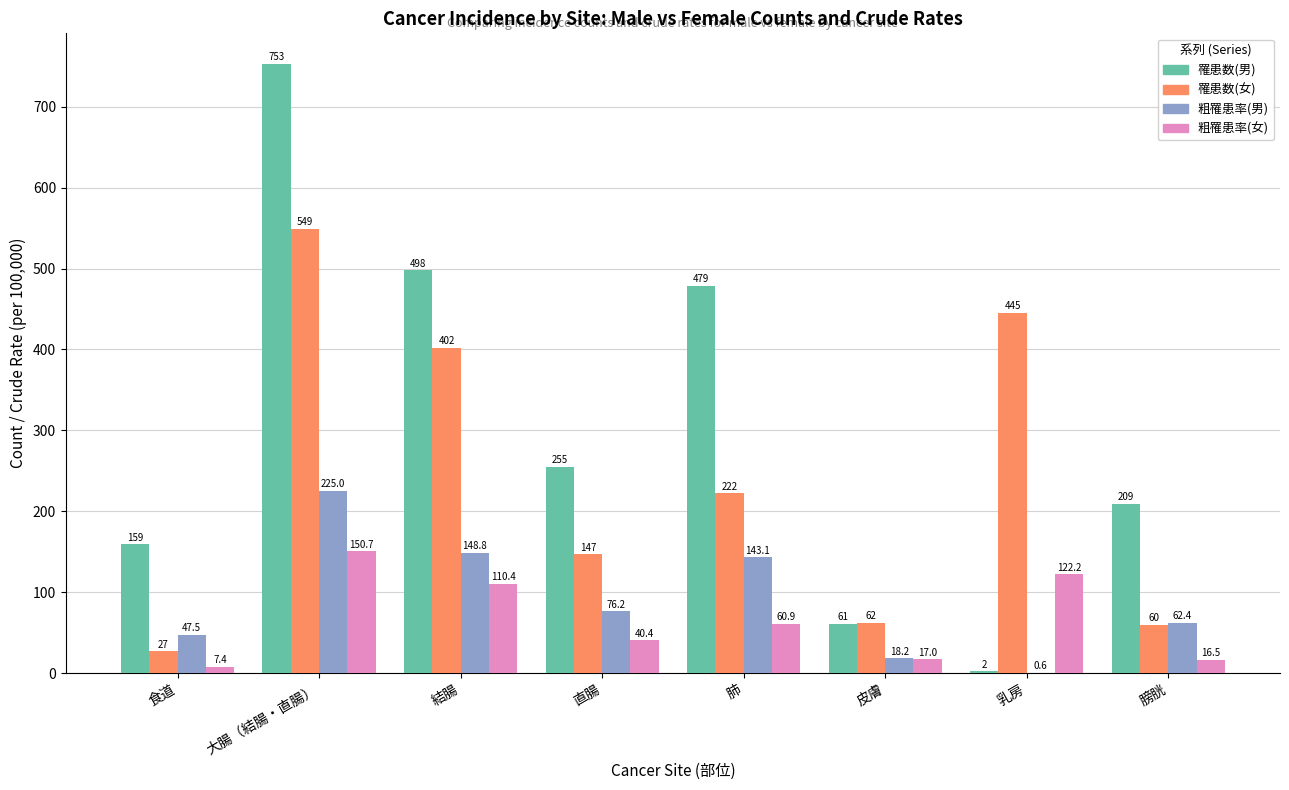

What is the highest value of the 粗罹患率(女) series?

150.7